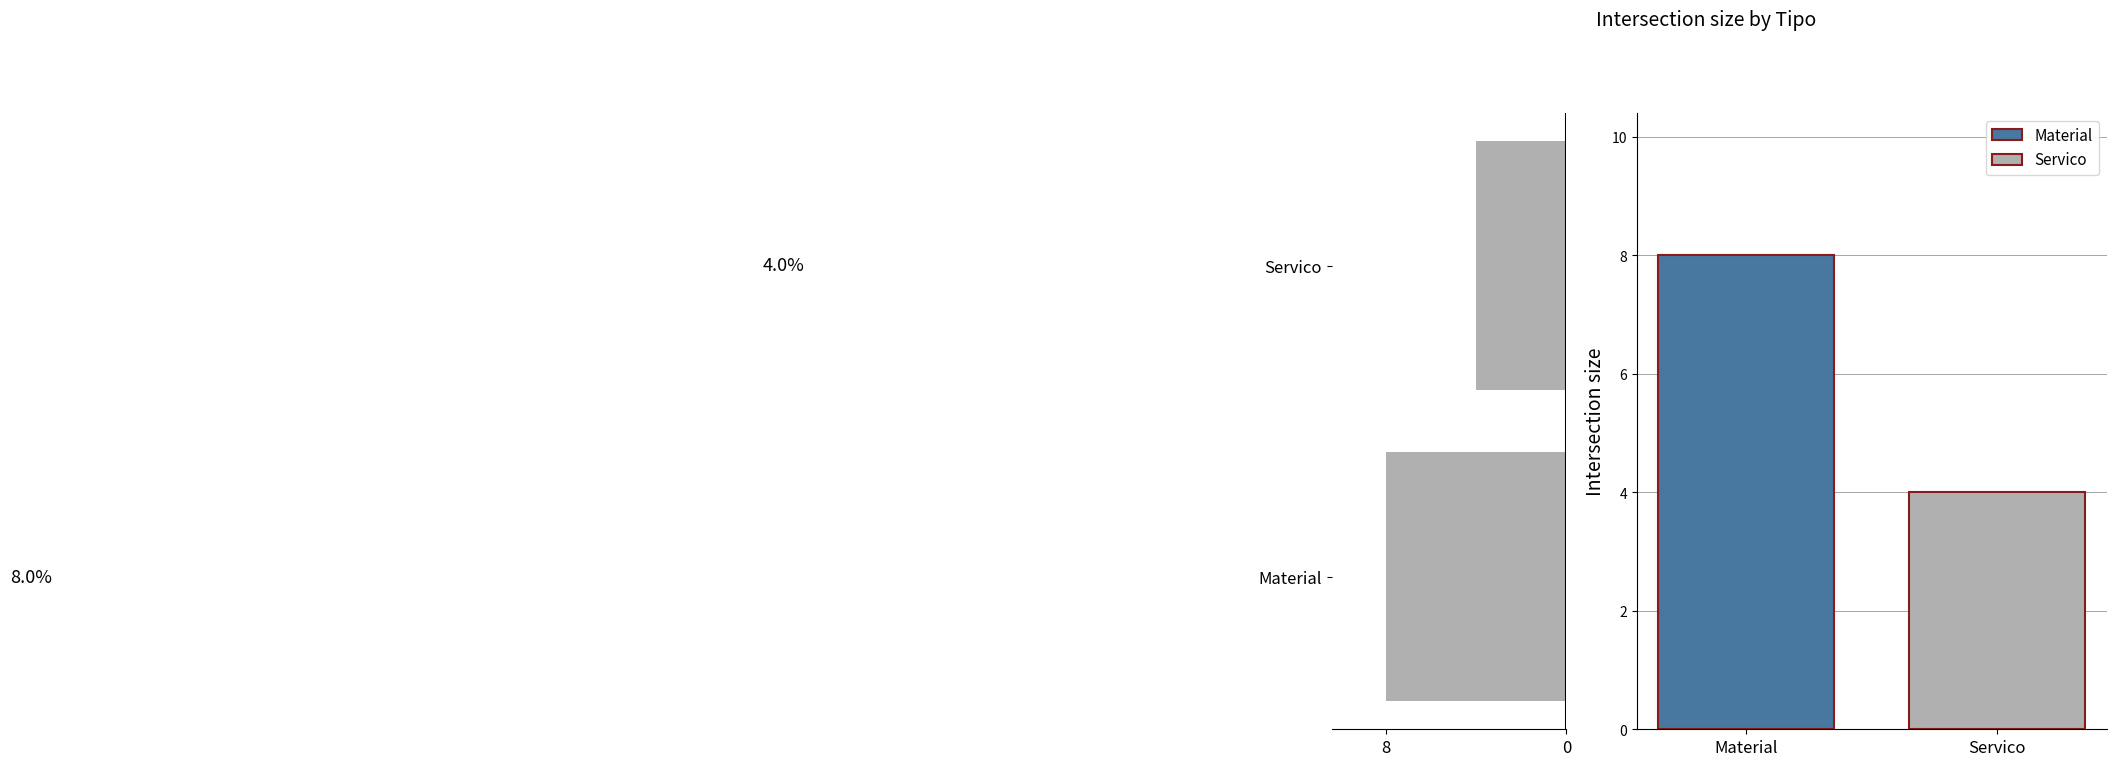

How many values are below 8?

1